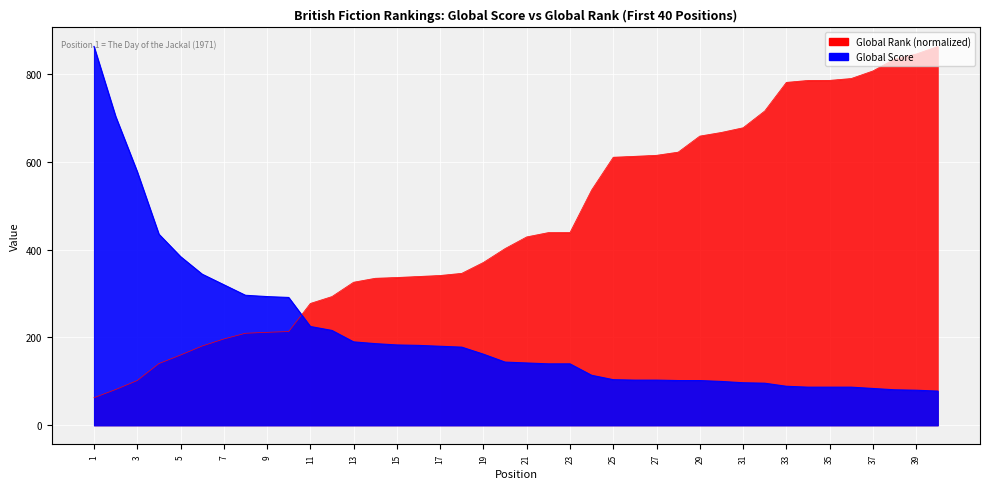

What is the greatest value displayed?

862.0